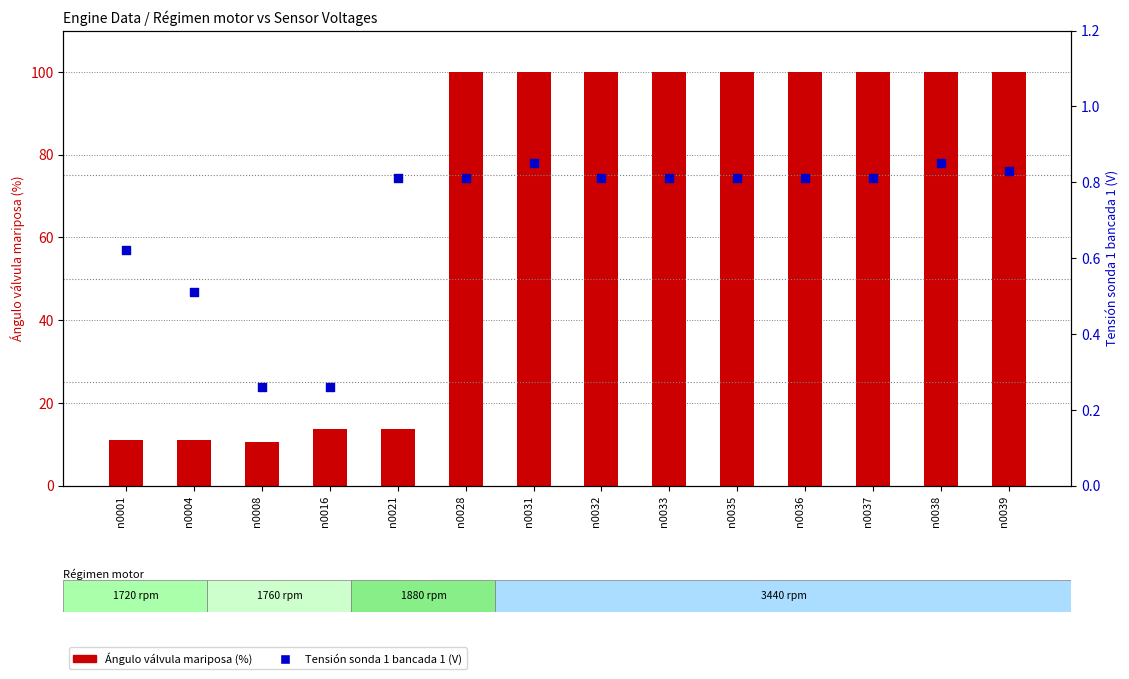

Which series contains the highest Y value?

Ángulo válvula mariposa